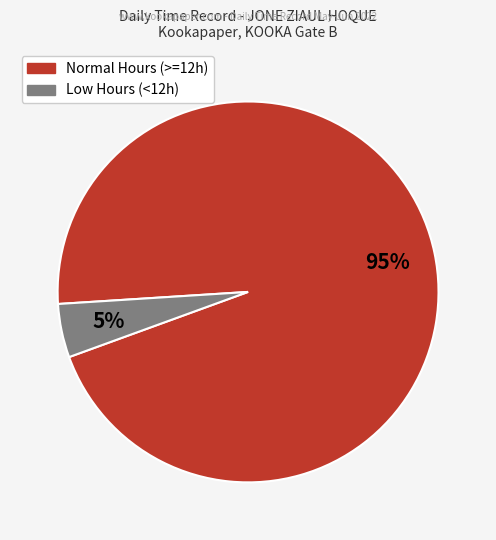

Is there a majority slice in this chart?

Yes